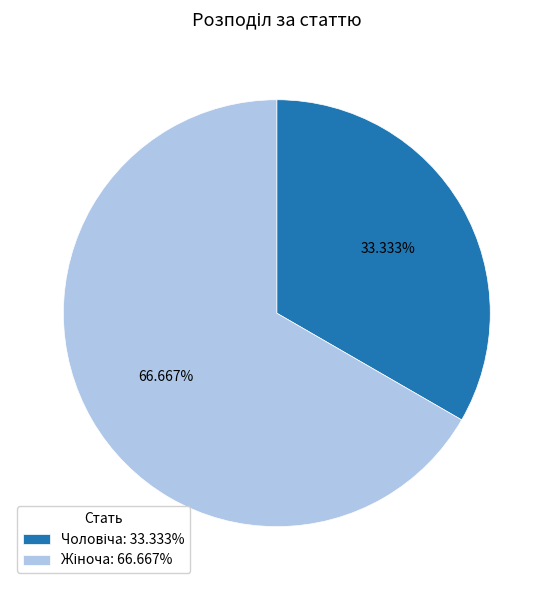

Does any single category account for the majority?

Yes